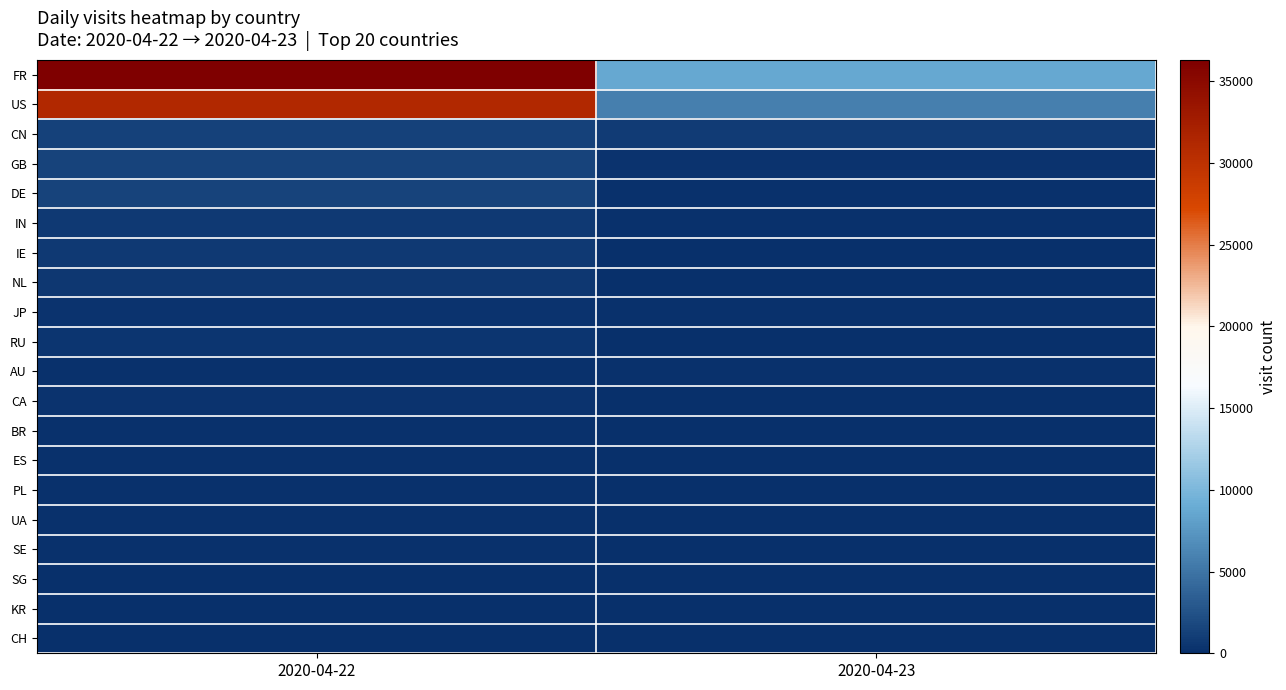

At how many categories does at least one series exceed 30288?

1